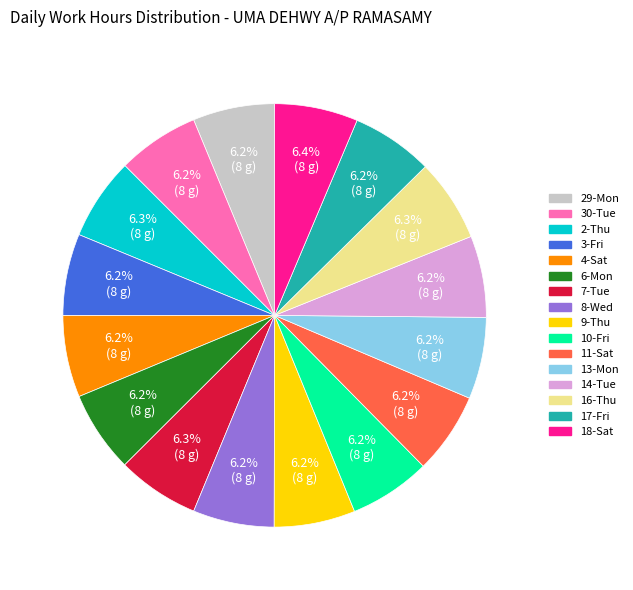

Count the number of slices in the pie.

16